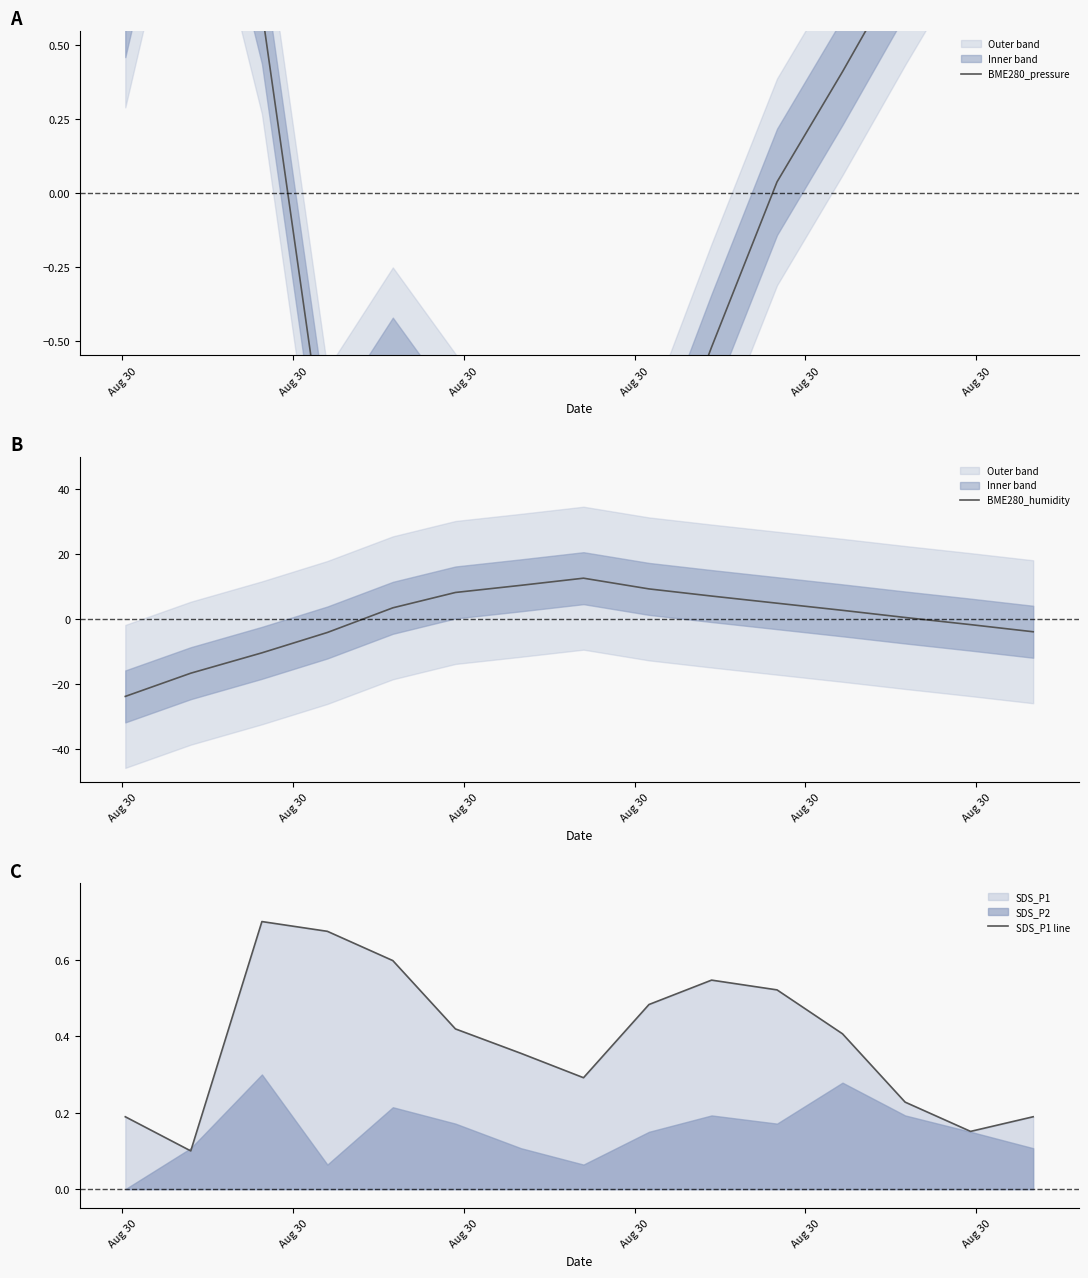

How many data points does each series have?

15